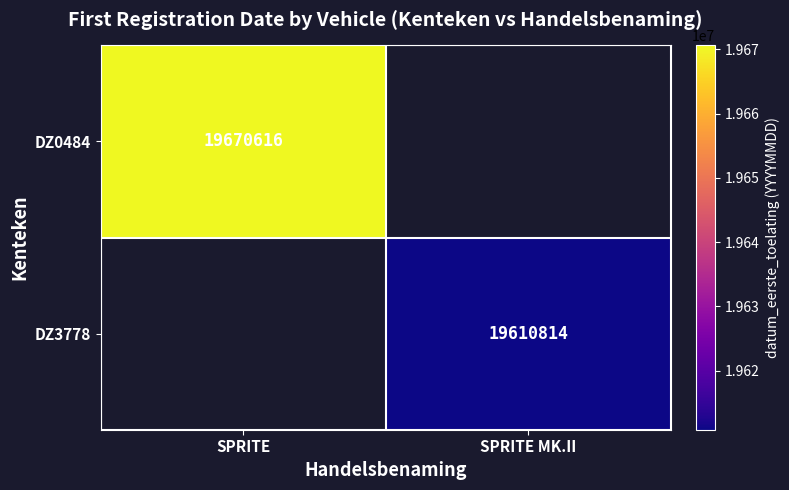

The DZ0484 series shows 19670616 at SPRITE. True or false?

True